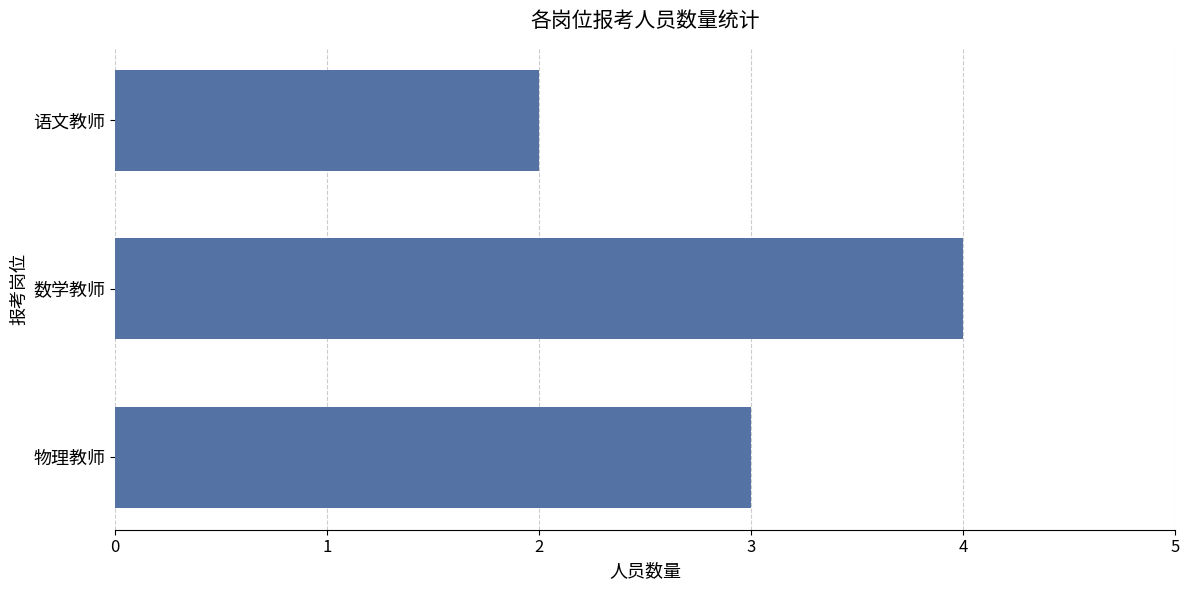

Reading bottom to top, extract all data points from this chart.

物理教师=3	数学教师=4	语文教师=2